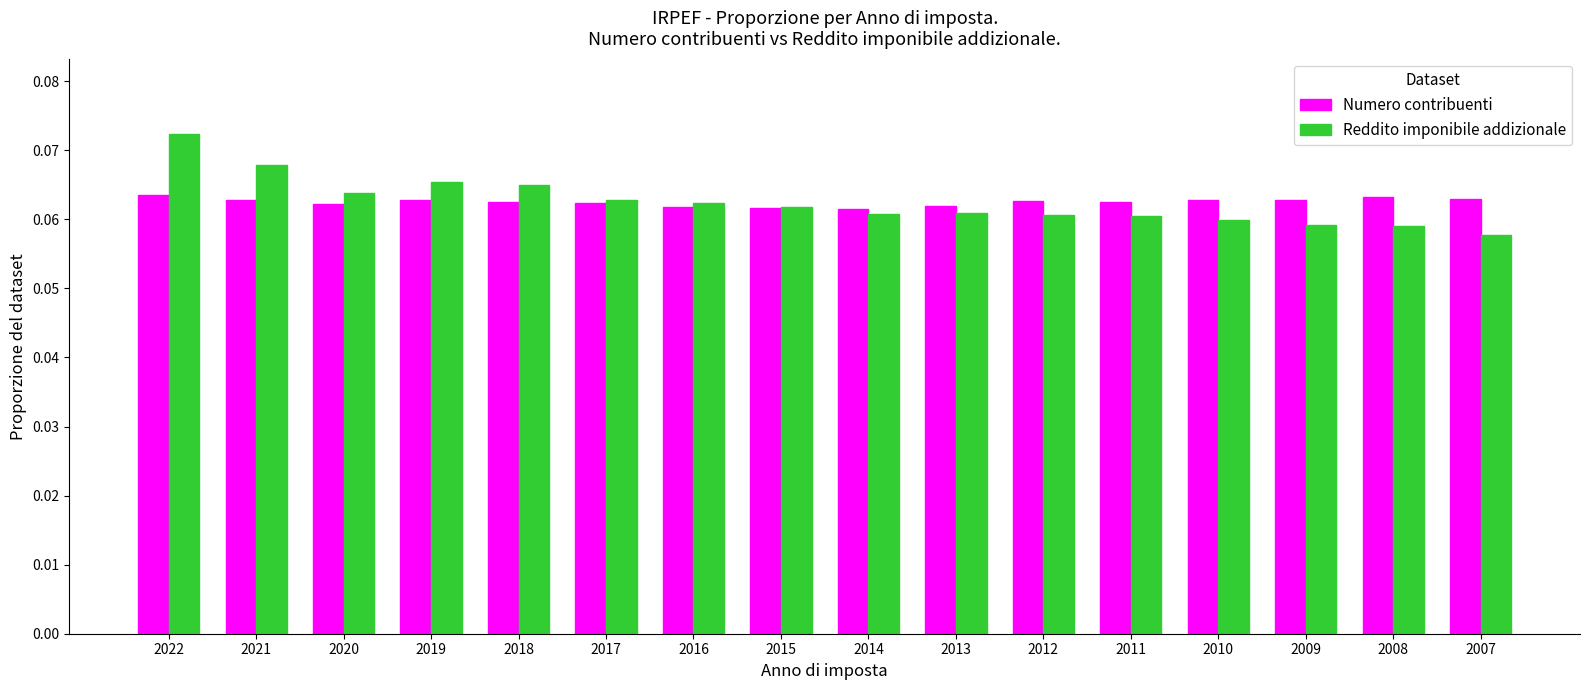

At which label does Reddito imponibile addizionale reach its peak?

2022